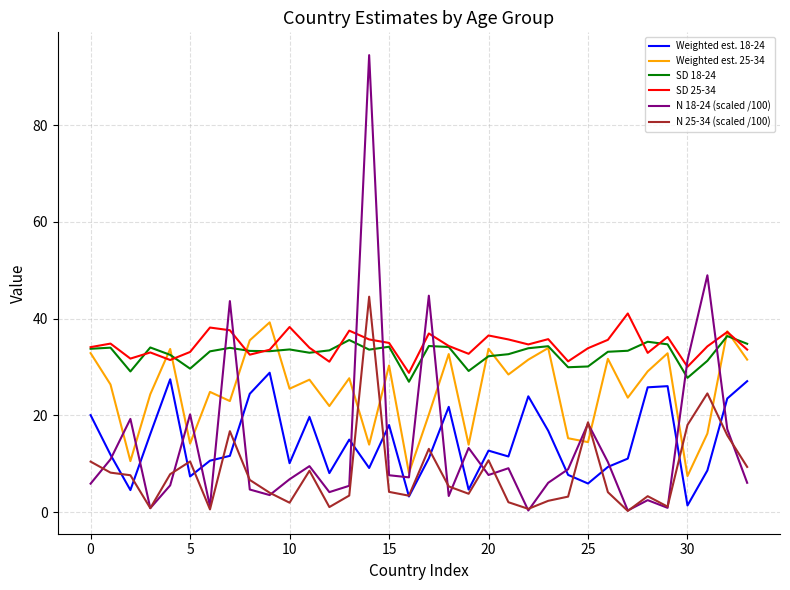

Is this an area chart (filled region under the line)?

No